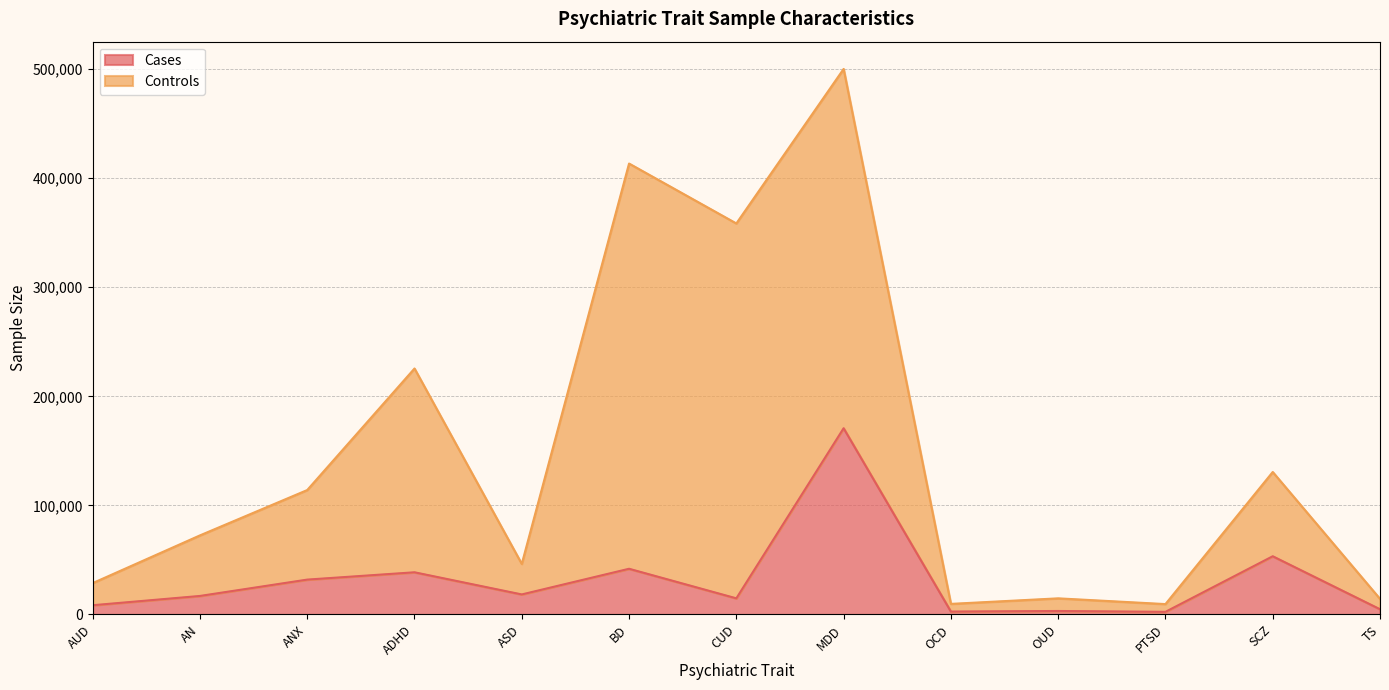

At which label does the data first exceed 16992?

ANX